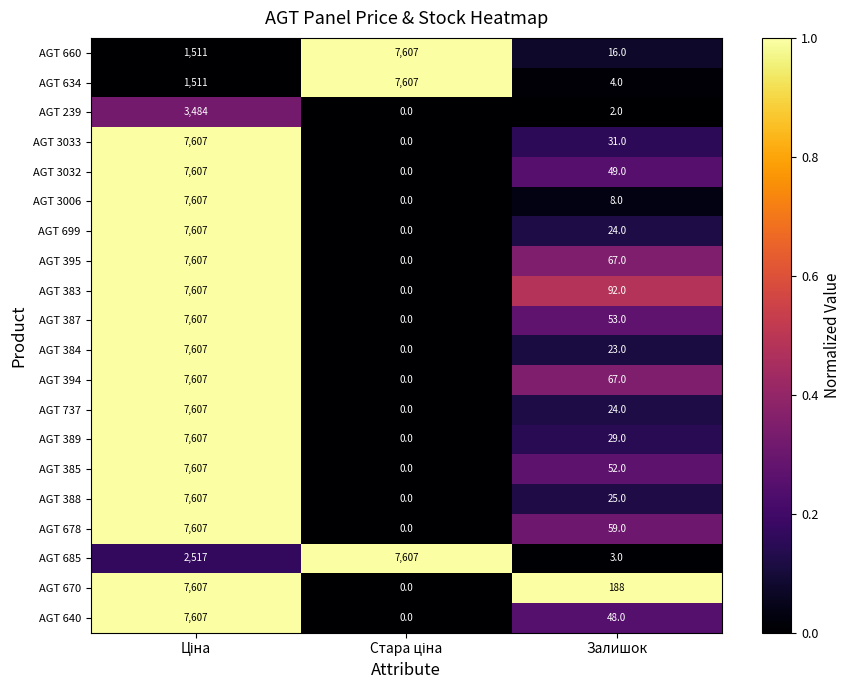

At how many categories does at least one series exceed 0?

3